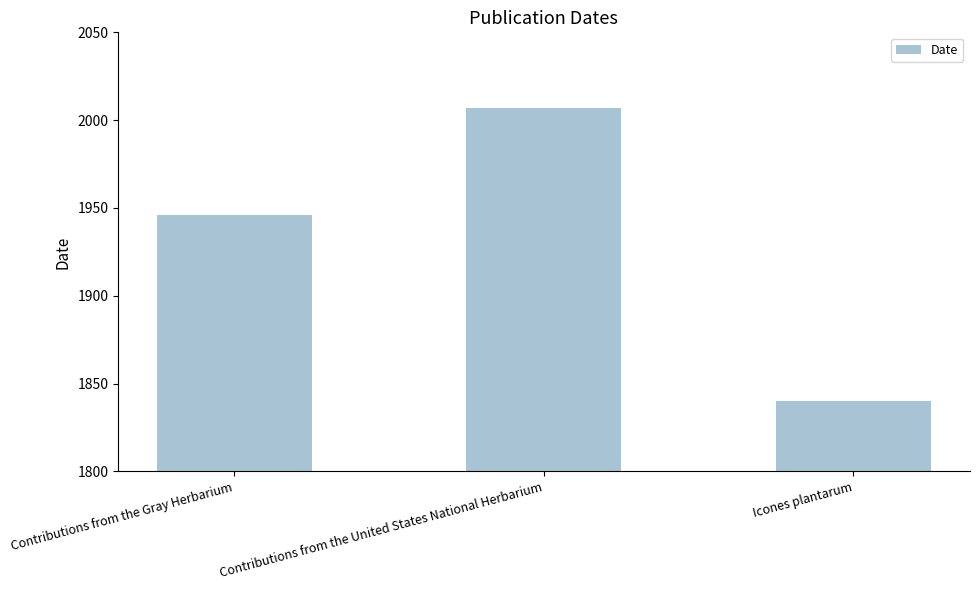

Are the bars grouped side by side (vs. stacked)?

No